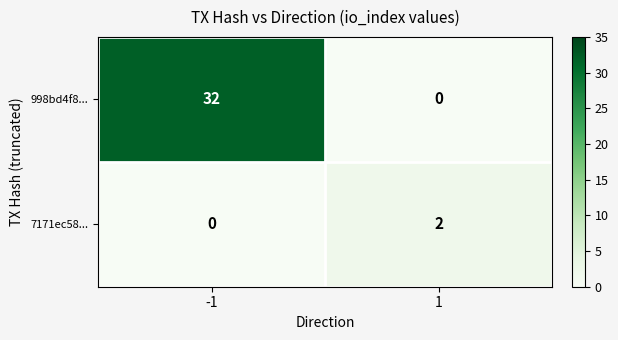

Reading left to right, list all the values displayed in this chart.

998bd4f8...: -1=32	1=0
7171ec58...: -1=0	1=2